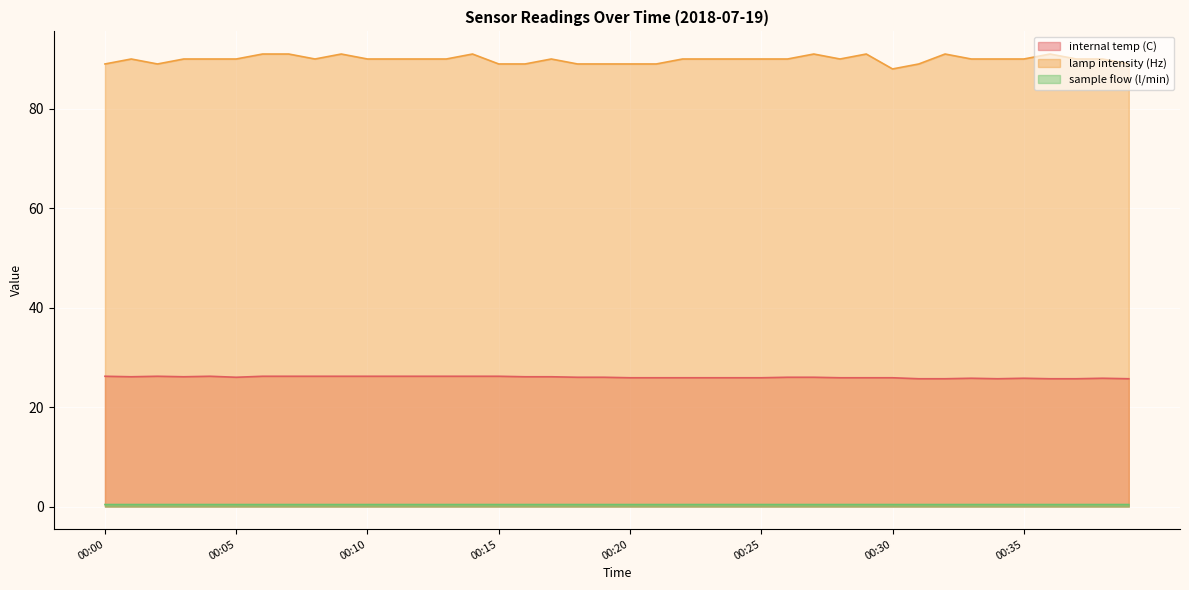

Is it true that internal temp (C) equals 8.3 at 00:10?

False